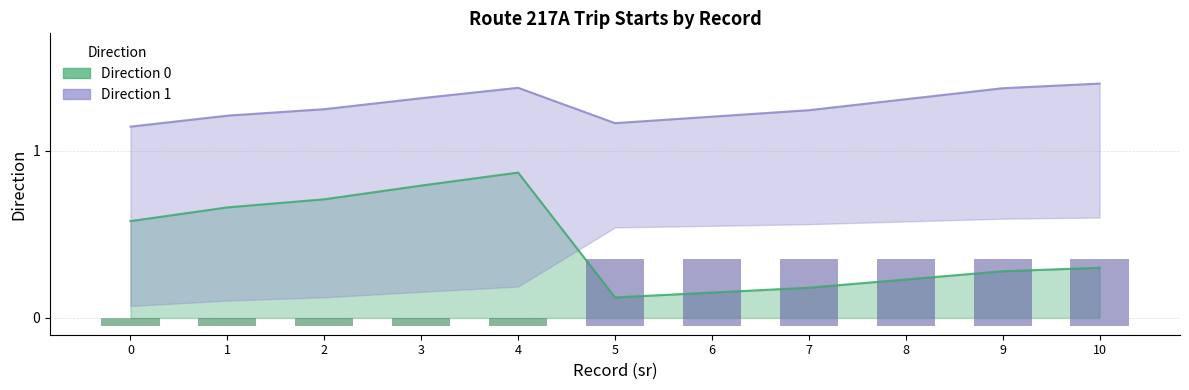

Which series has the largest range (max minus min)?

Direction 0